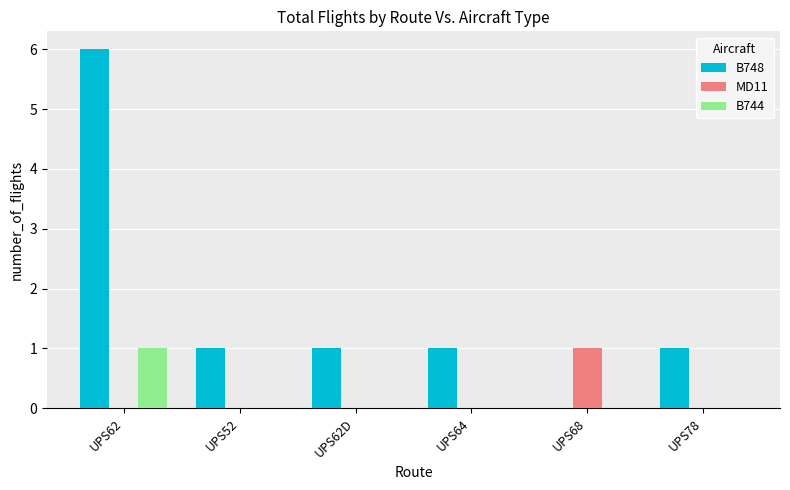

Read the B748 value at UPS62.

6